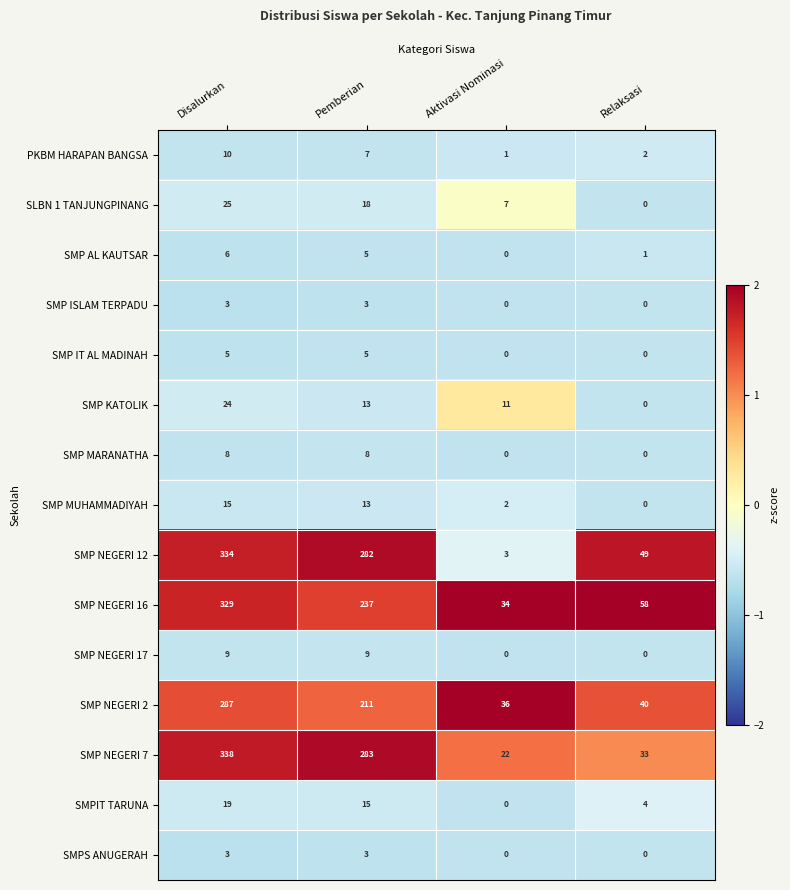

Rank the categories by SMP MUHAMMADIYAH value from highest to lowest.

Disalurkan, Pemberian, Aktivasi Nominasi, Relaksasi